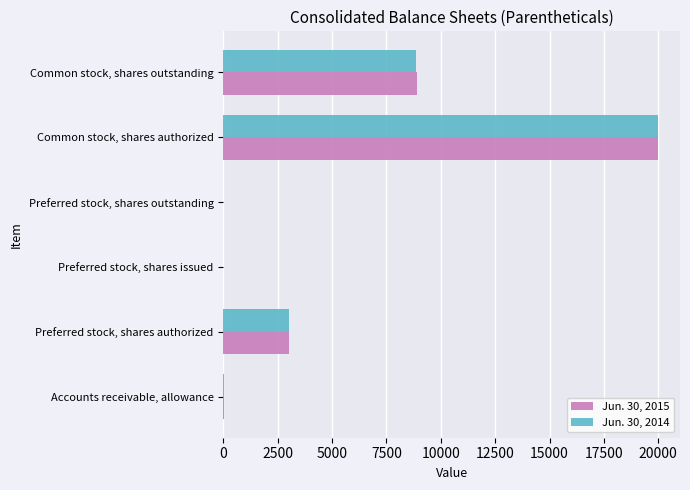

At which category is the sum across all series the highest?

Common stock, shares authorized